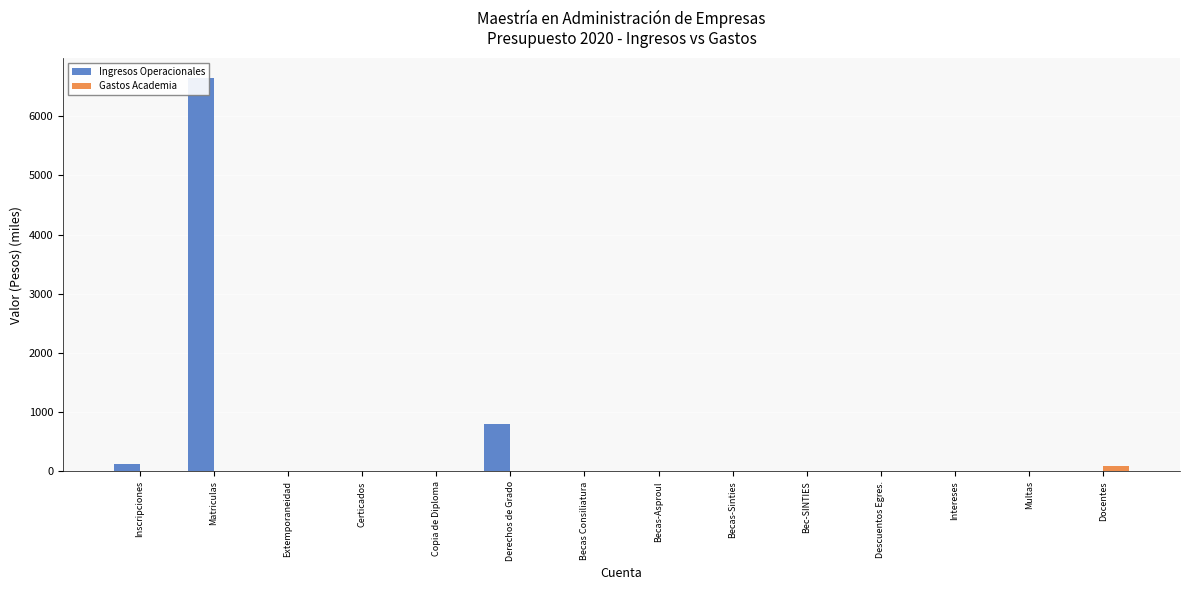

At which label does Gastos Academia reach its minimum?

Inscripciones